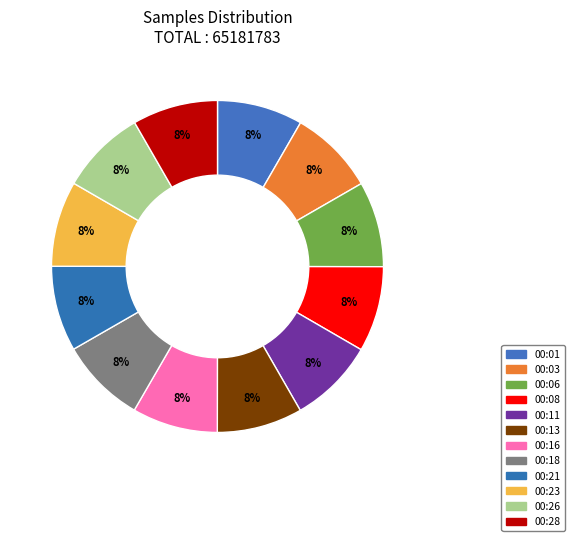

To the nearest percent, what percentage of the pie is 00:13?

8%